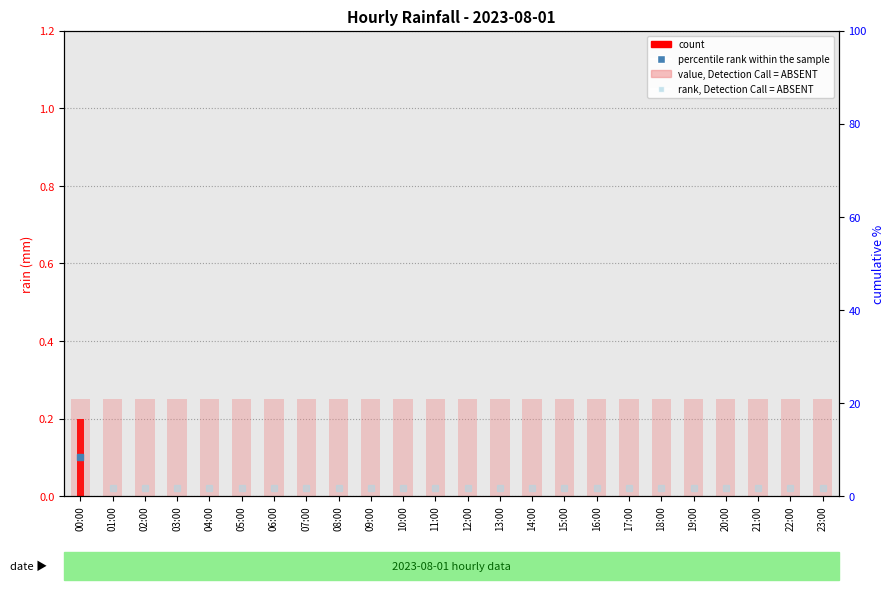

Is it true that the value at 20:00 is -0.1?

False